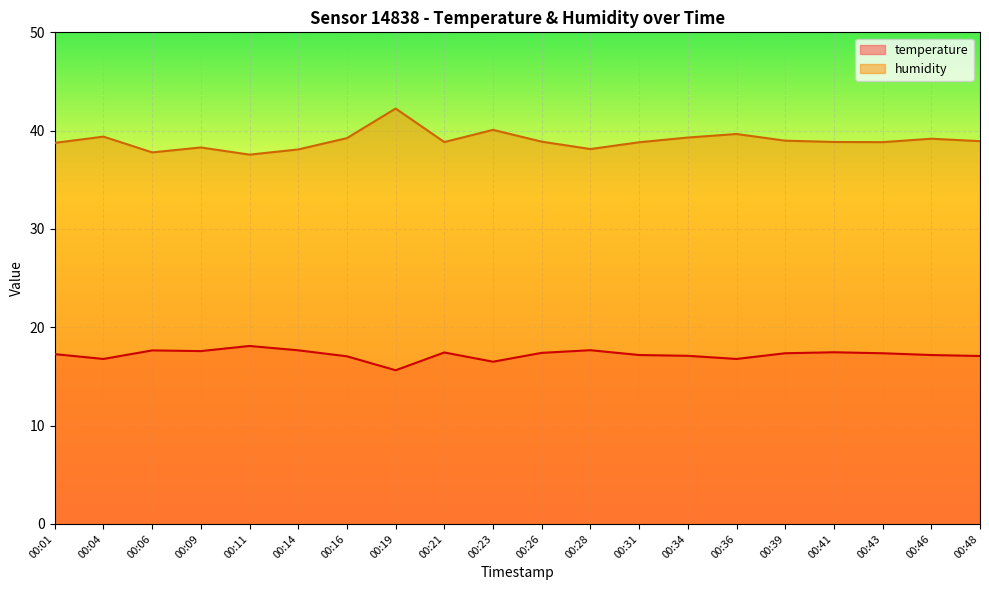

What is the highest value of the humidity series?

42.2